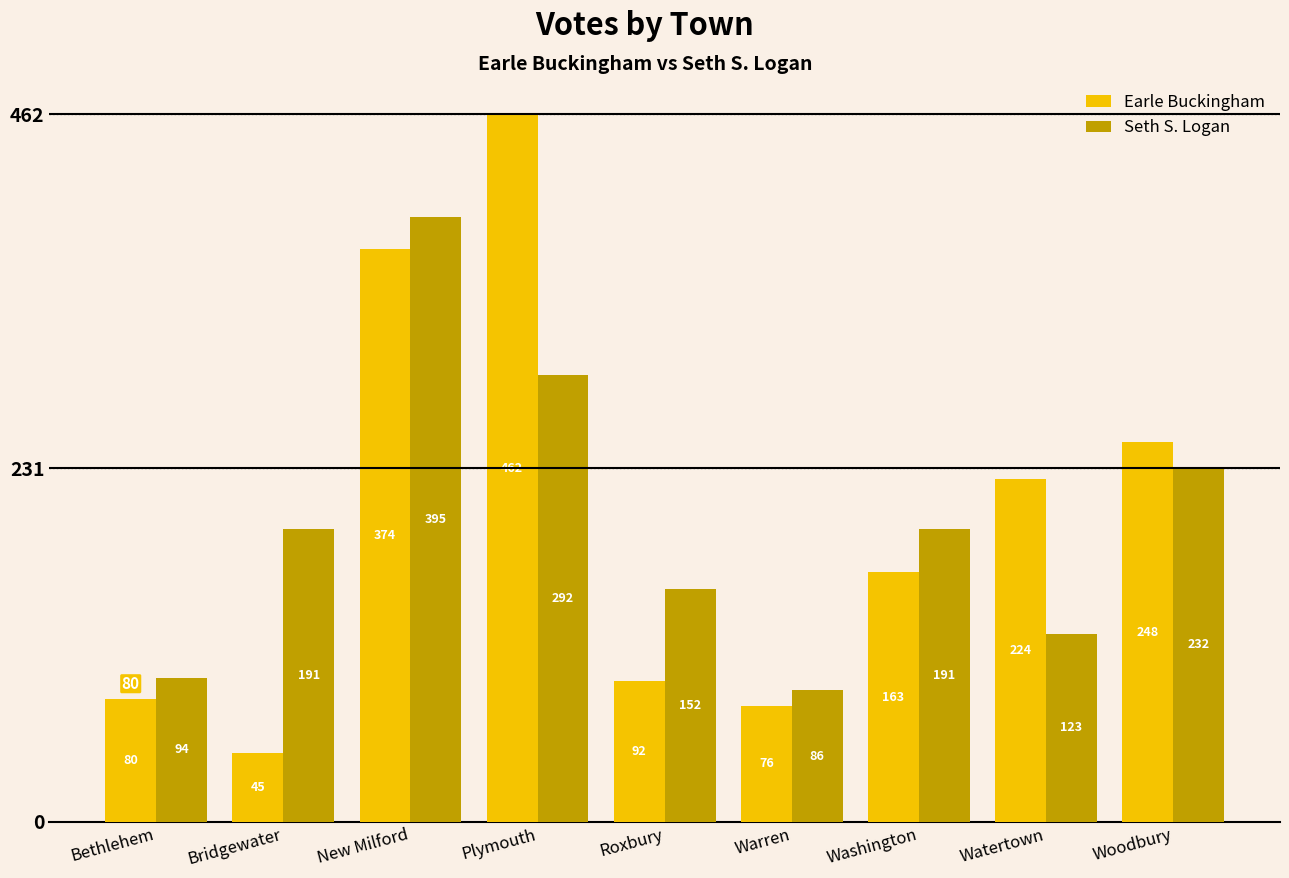

Are the bars grouped side by side (vs. stacked)?

Yes